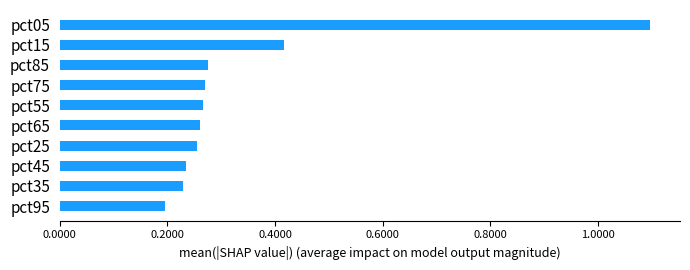

The value at pct45 is 0.1. True or false?

False